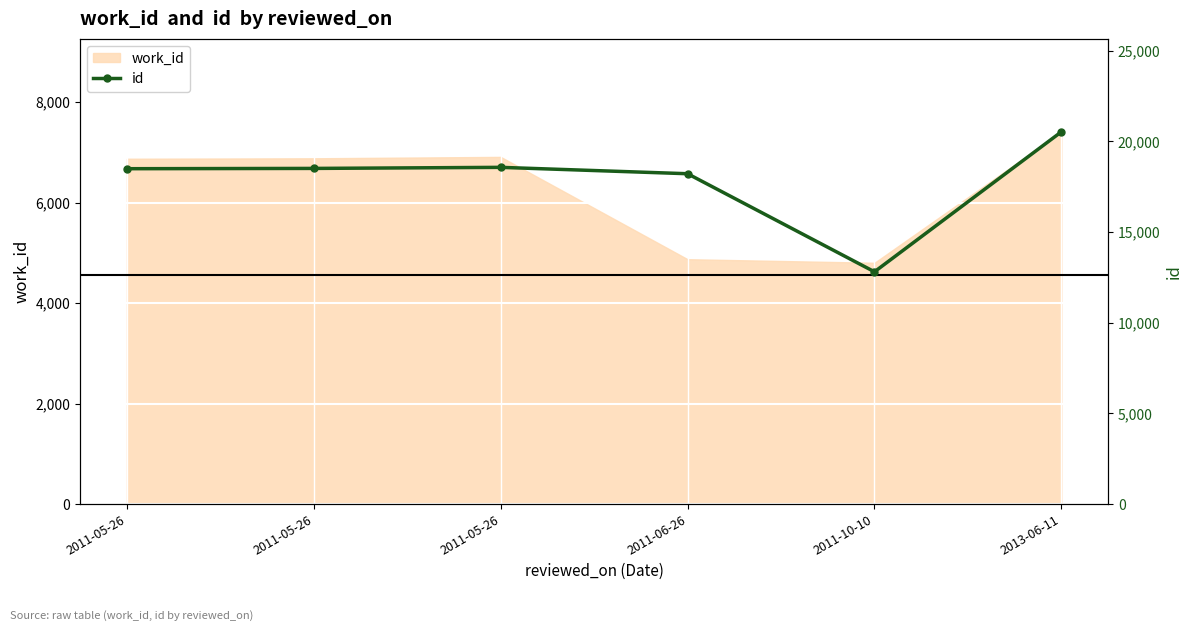

Reading right to left, what are all the values shown in this chart?

20532	12810	18220	18572	18513	18497